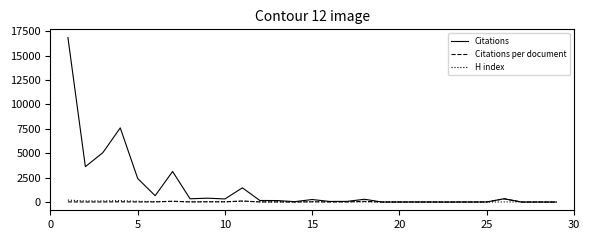

Which series has the largest total across all categories?

Citations